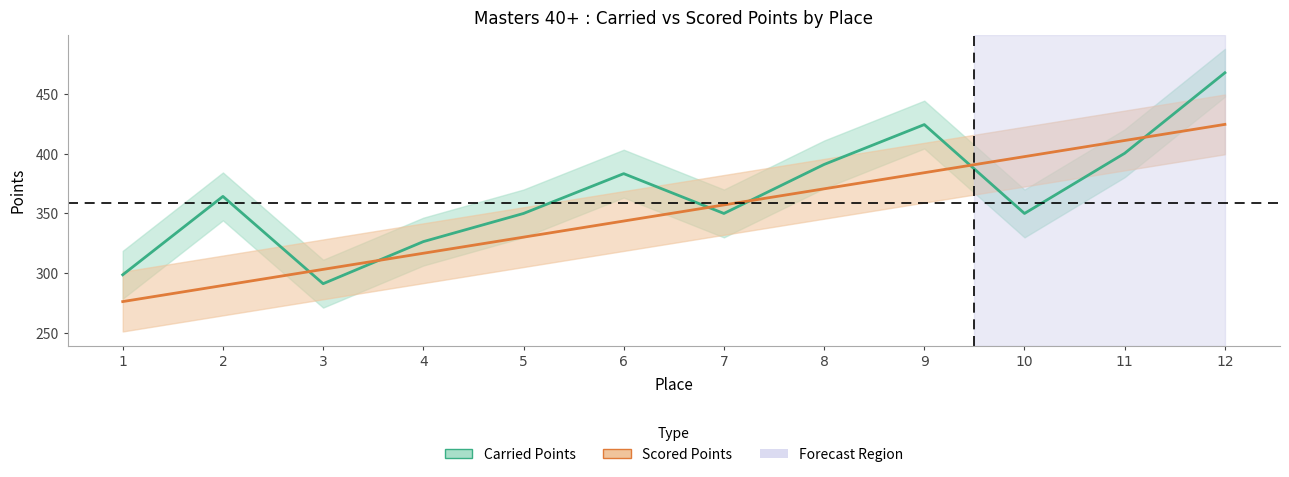

At 7, list the series in order from largest to smallest.

Scored Points, Carried Points